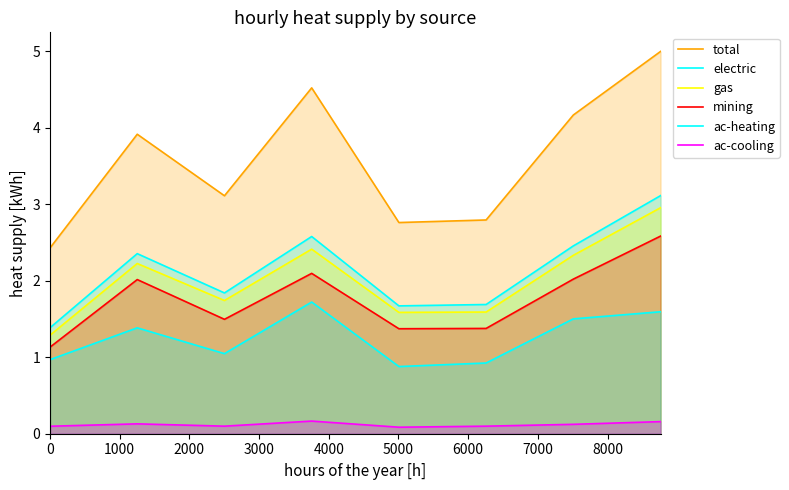

How many categories are shown in the chart?

8